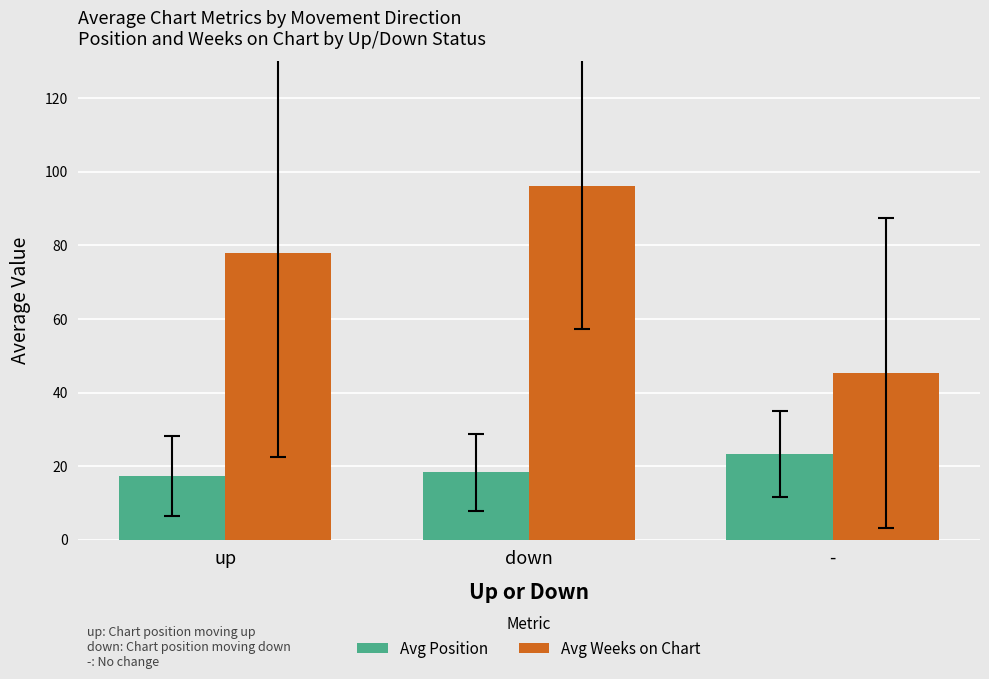

What are all the series names shown in the legend?

Avg Position, Avg Weeks on Chart